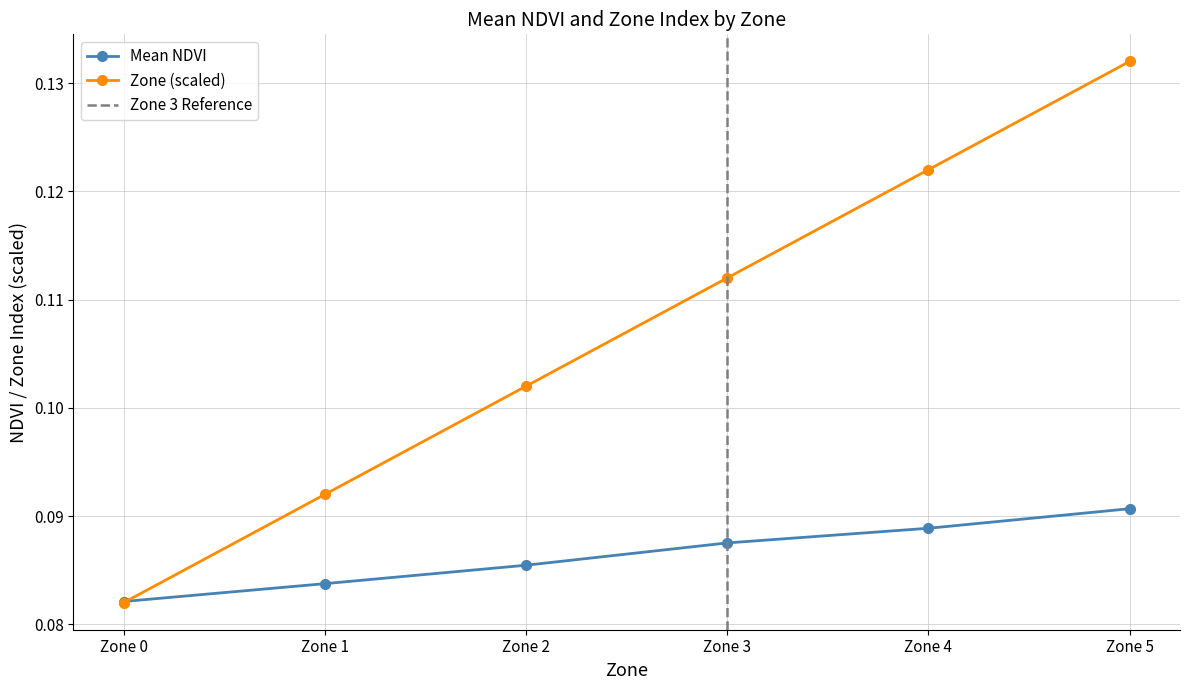

True or false: Mean NDVI has a value of 0.1 at Zone 3.

True